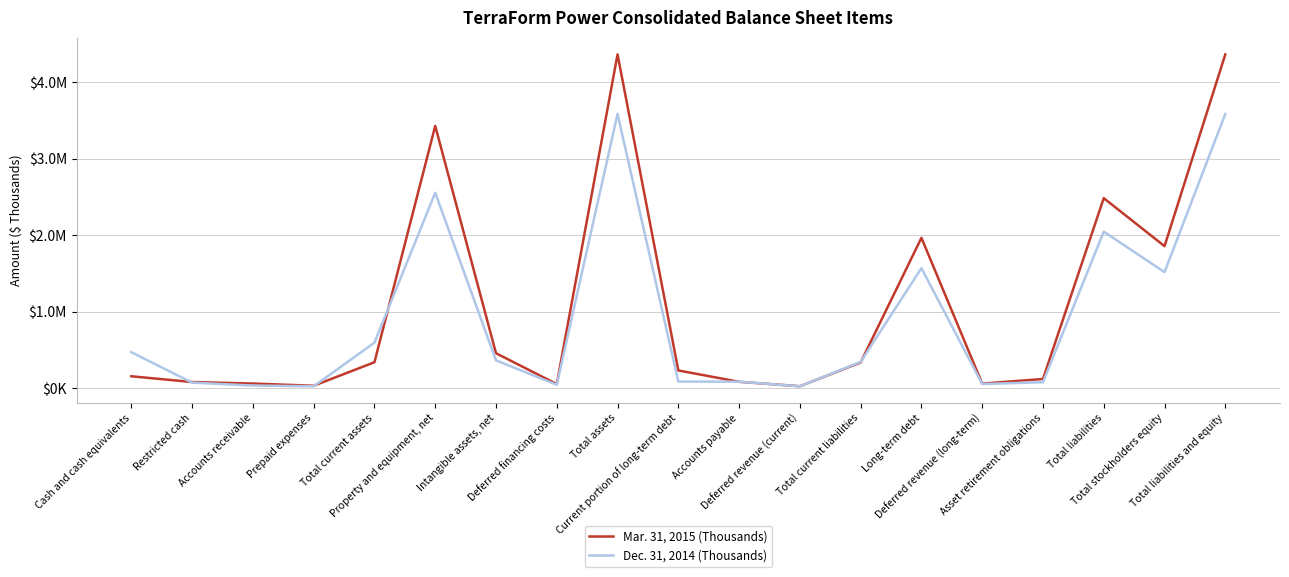

At how many categories does at least one series exceed 416918?

9